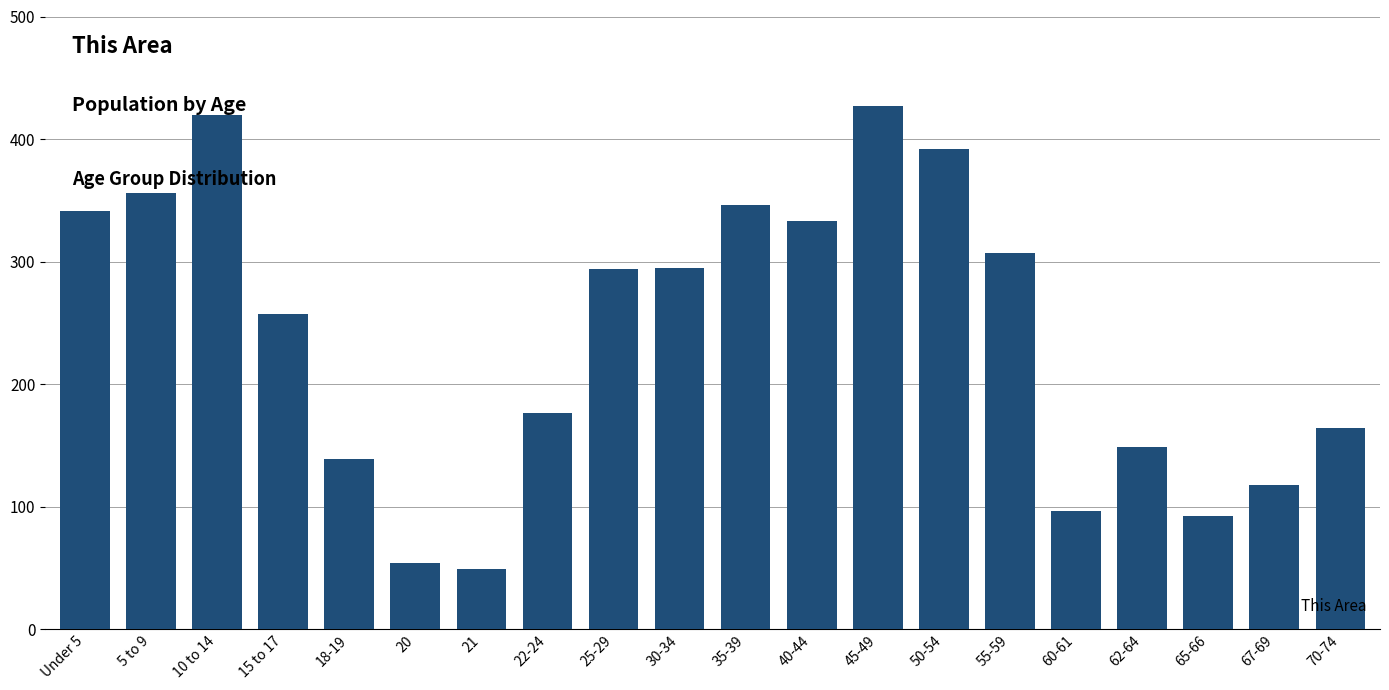

Approximately how many times larger is the value at 65-66 compared to Under 5?

0.3